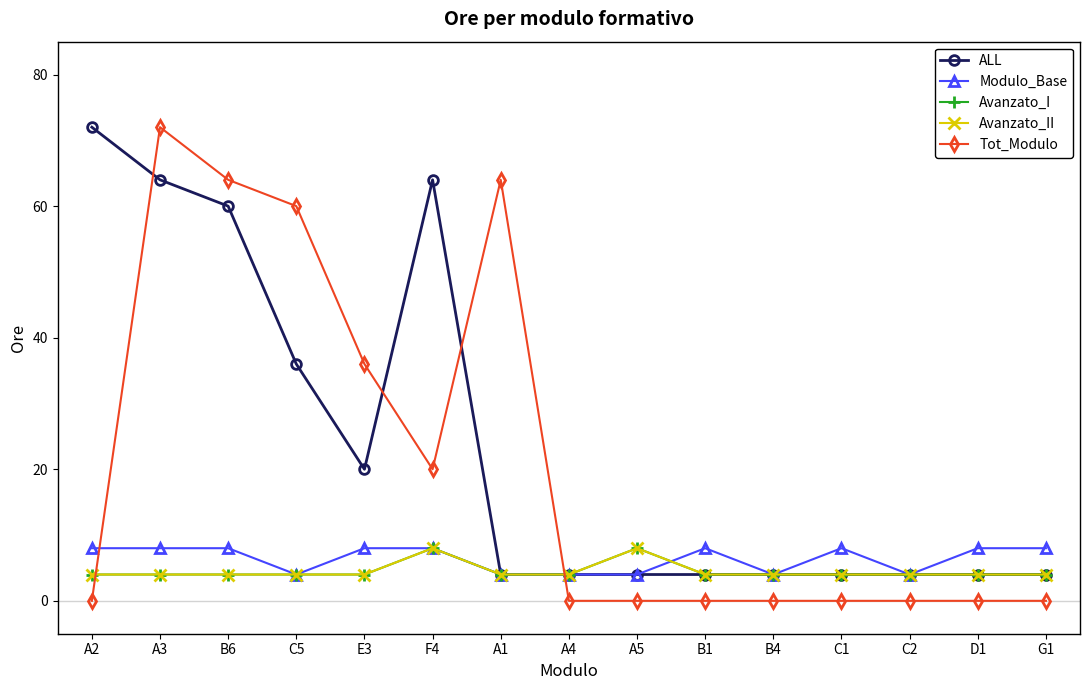

True or false: Avanzato_I and Avanzato_II intersect in this chart.

False